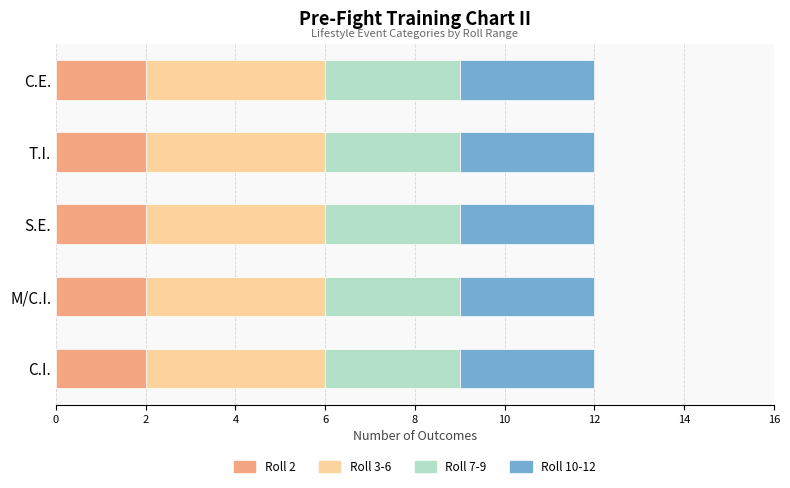

What is the total value across all series at C.E.?

12